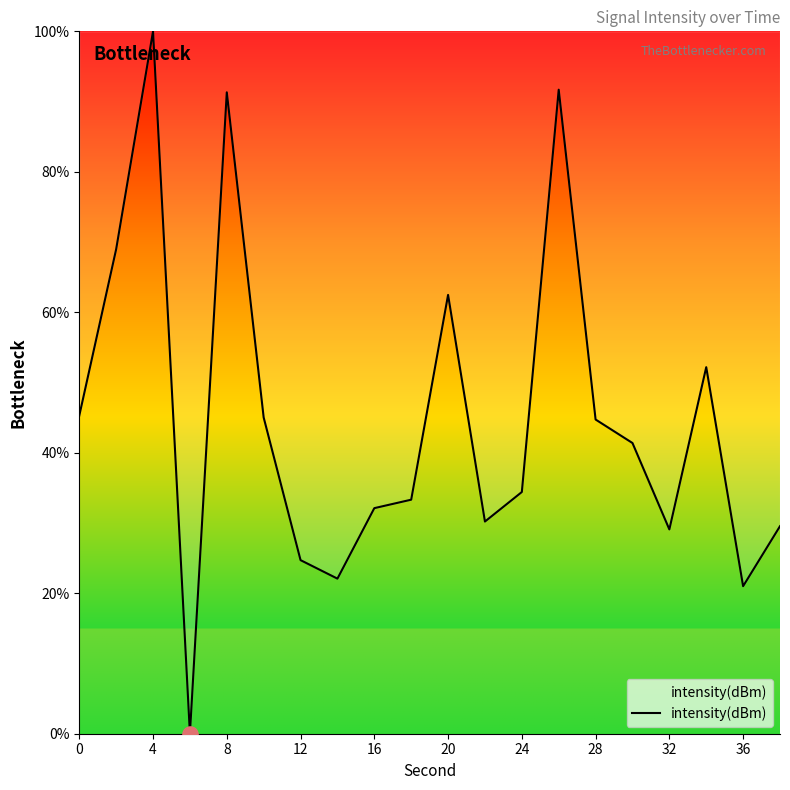

What is the maximum value shown in the chart?

100.0